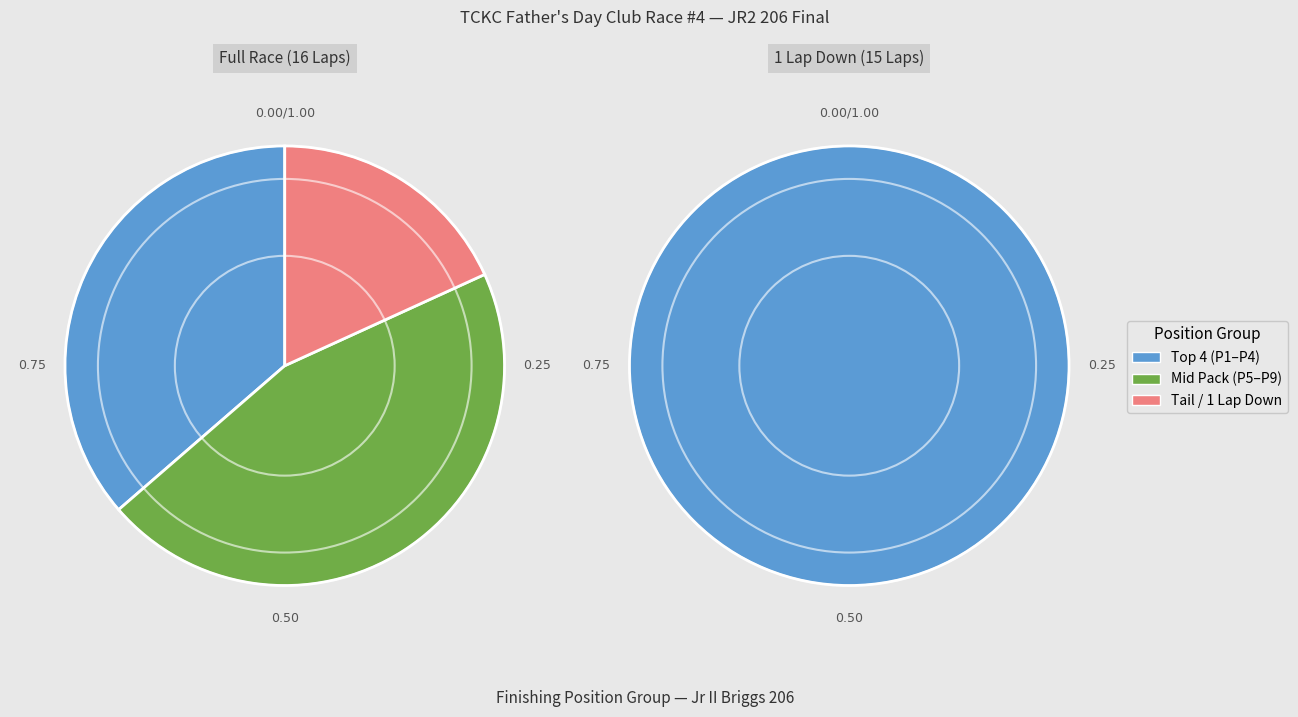

The Trey Arnzen slice represents 5% of the pie. True or false?

False